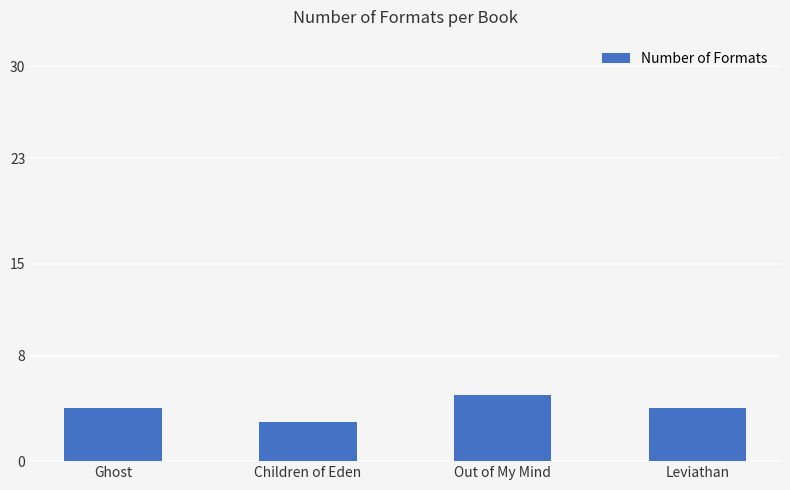

The value at Ghost is 4. True or false?

True